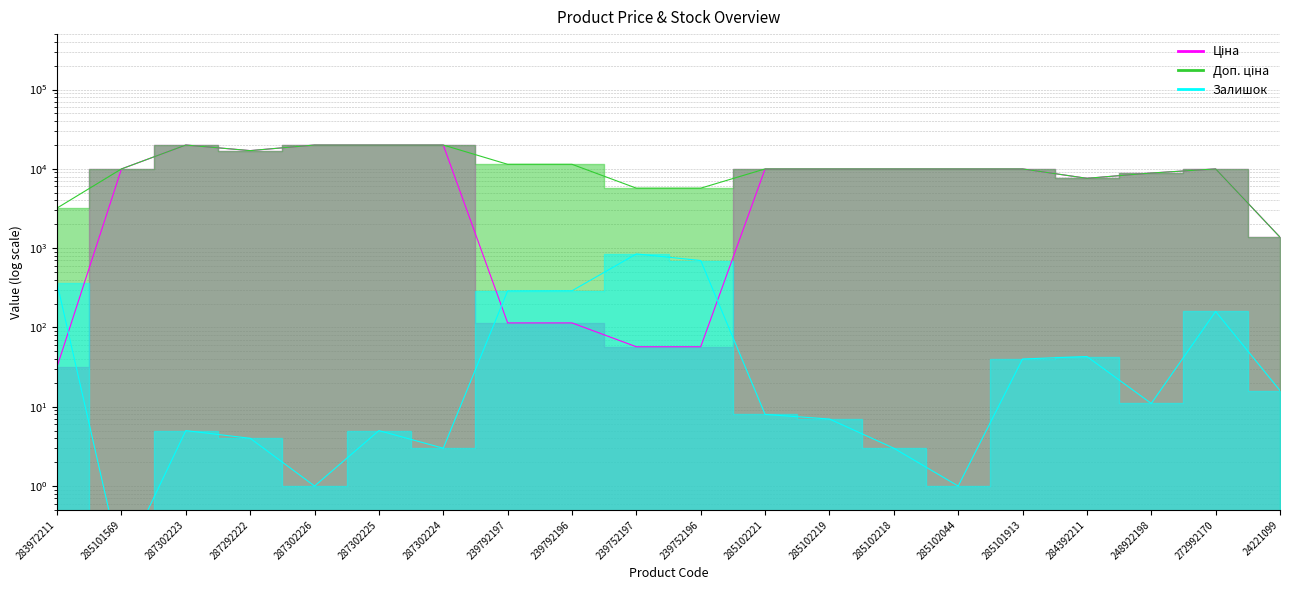

True or false: Залишок and Ціна cross at least once.

True